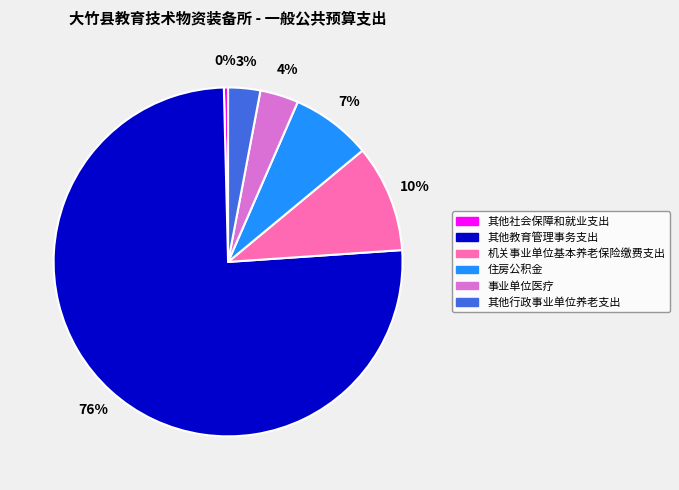

To the nearest percent, what portion does 住房公积金 represent?

7%